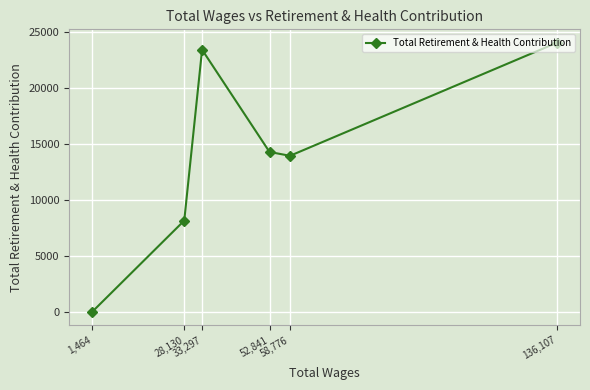

How many data points does each series have?

6